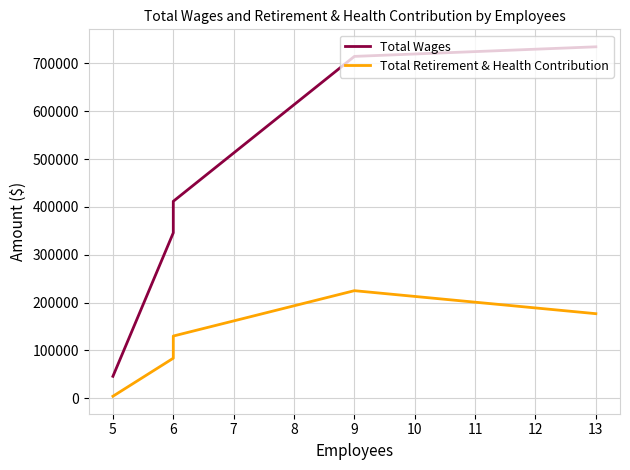

What is the smallest value displayed?

4212